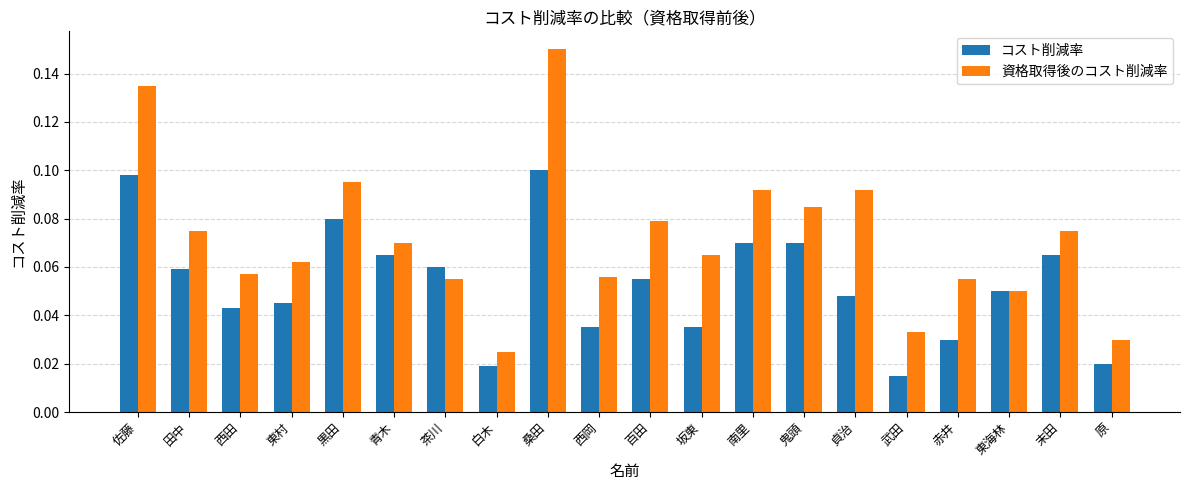

Which label corresponds to the smallest value in the chart?

武田